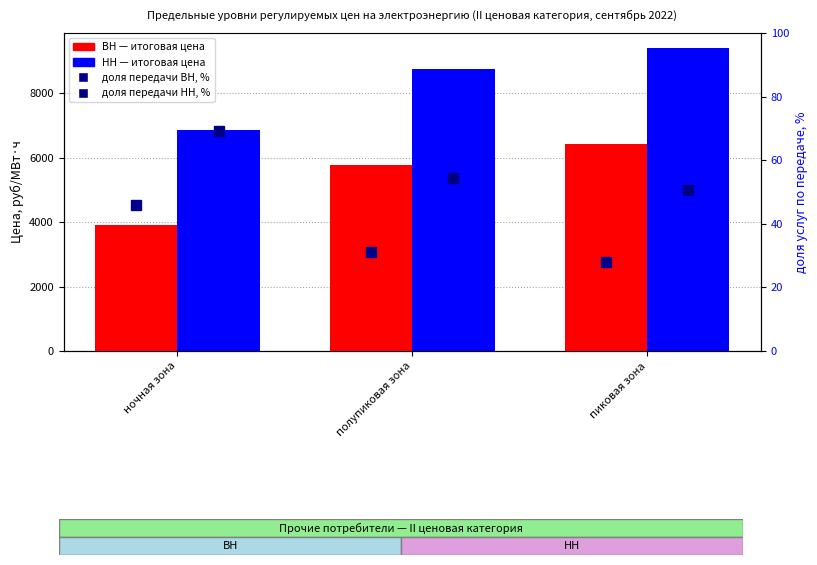

What is the sum of the НН (Низкое напряжение) values at полупиковая зона and ночная зона?

15590.9